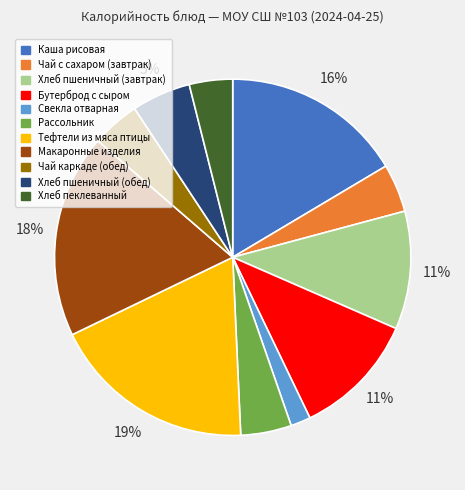

To the nearest percent, what percentage of the pie is Макаронные изделия?

18%